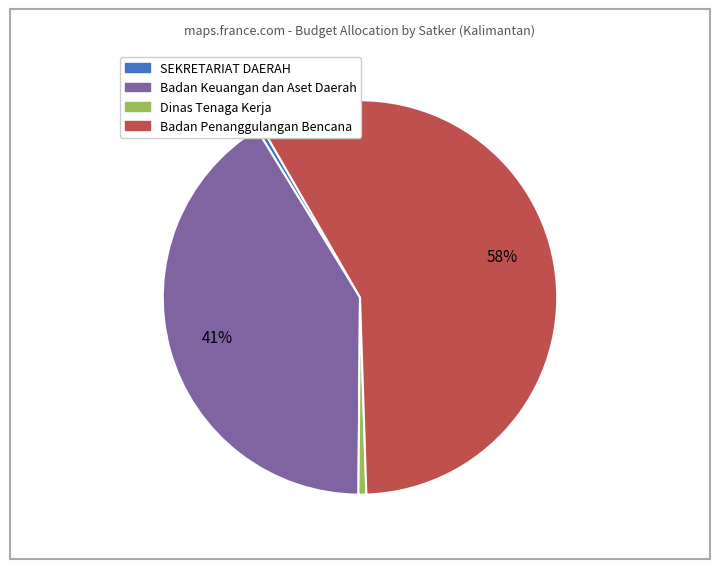

Is there a majority slice in this chart?

Yes